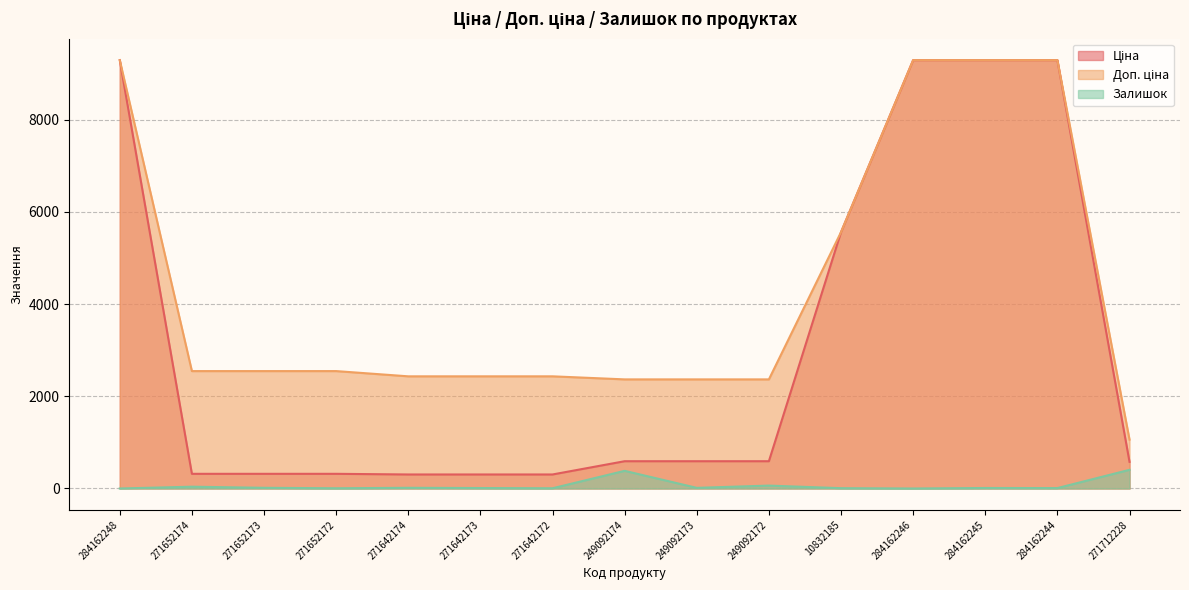

List the series in order of their peak value, highest first.

Ціна, Доп. ціна, Залишок